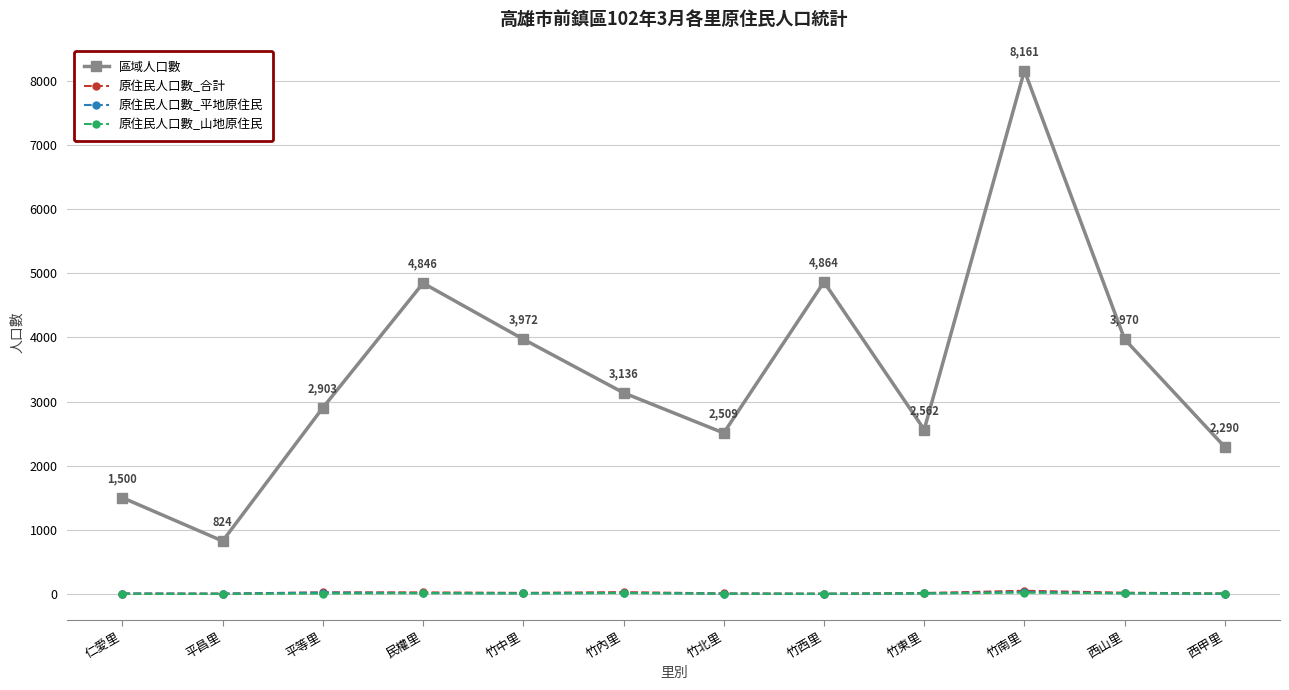

What is the value of the 區域人口數 point at the 7th from the left?

2509